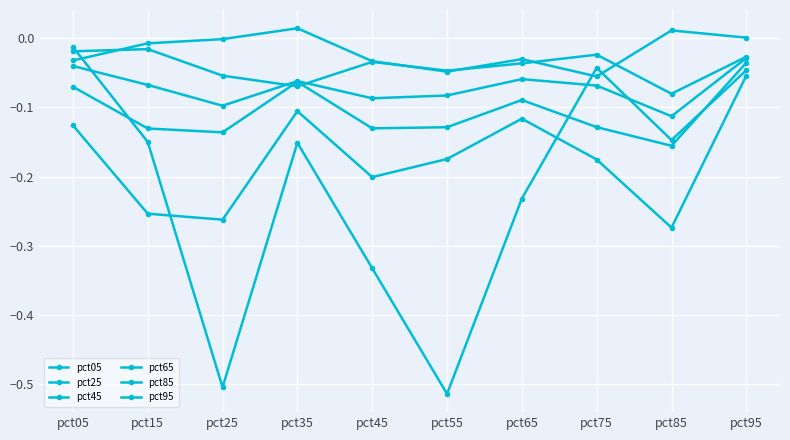

How many series are shown in this chart?

6